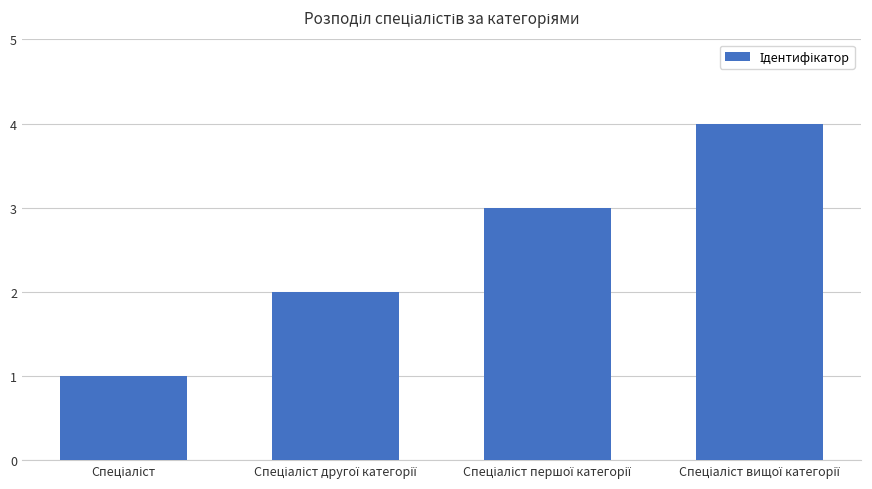

What is the greatest value displayed?

4